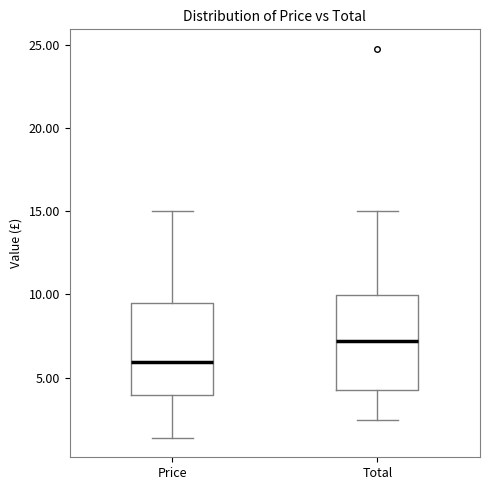

Which box has the highest median line?

Total